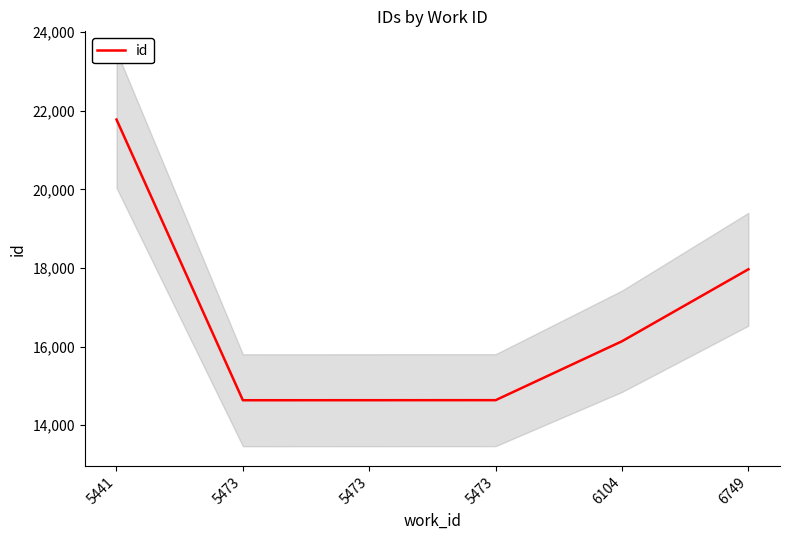

How many points are lower than both their immediate neighbors (excluding endpoints)?

1